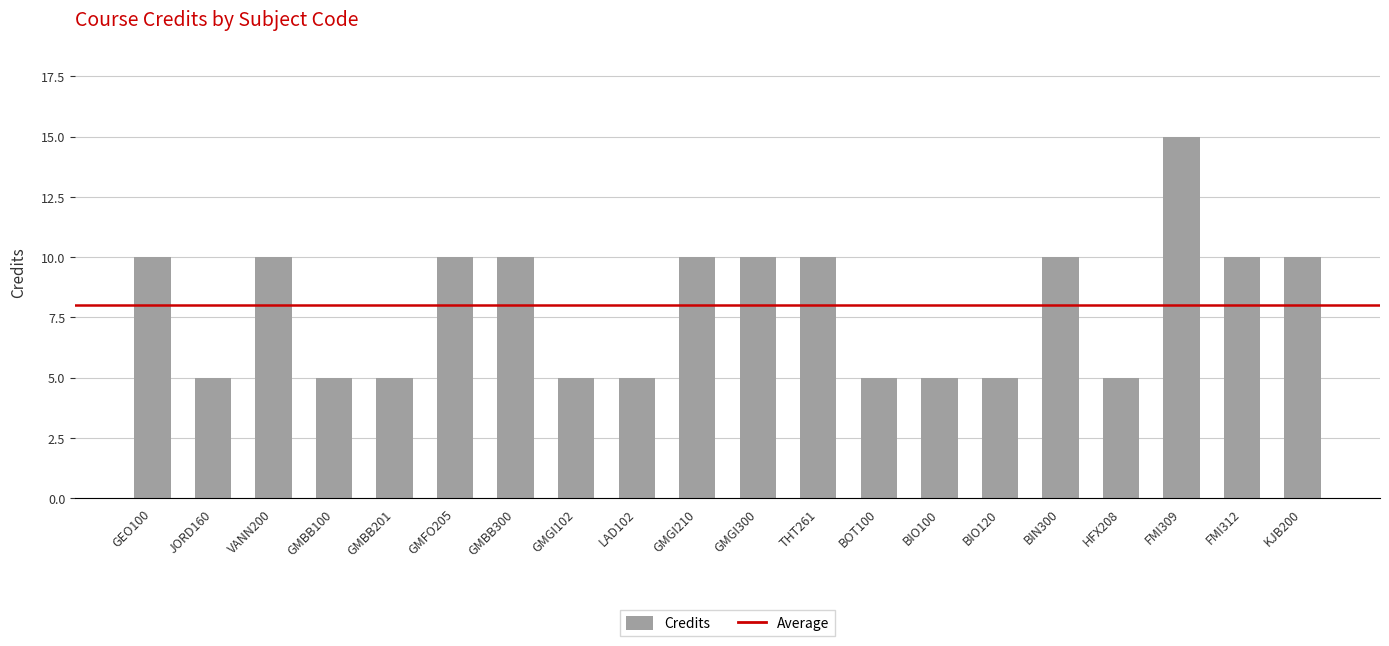

Which label corresponds to the largest value in the chart?

FMI309